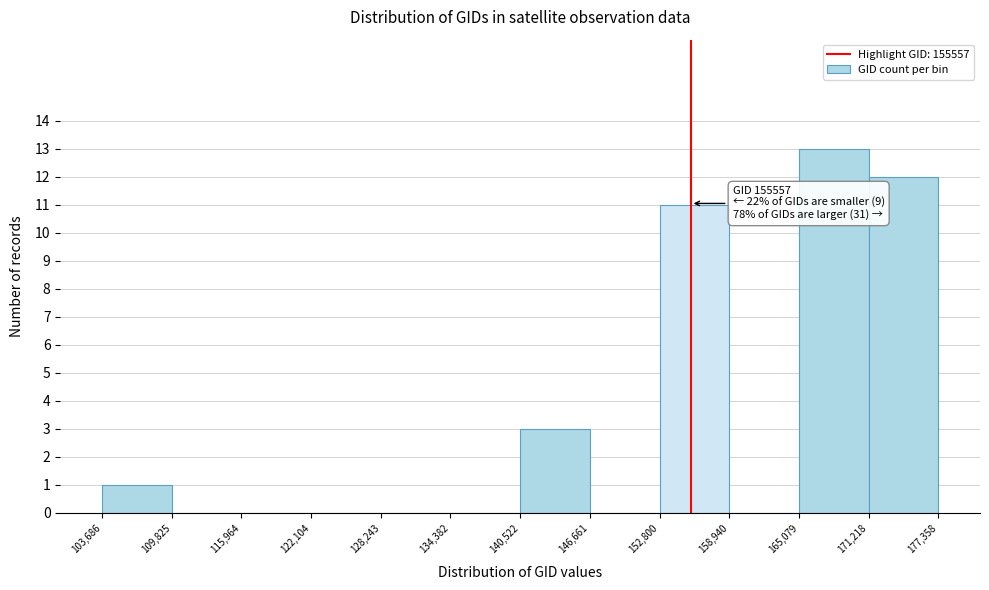

Over which range of the x-axis is the bar tallest?

165,079 to 171,218